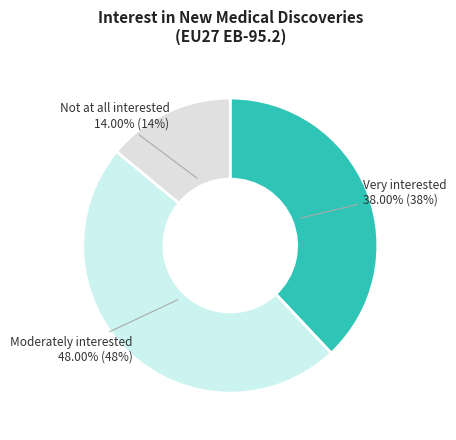

To the nearest percent, what is the average slice percentage?

33%